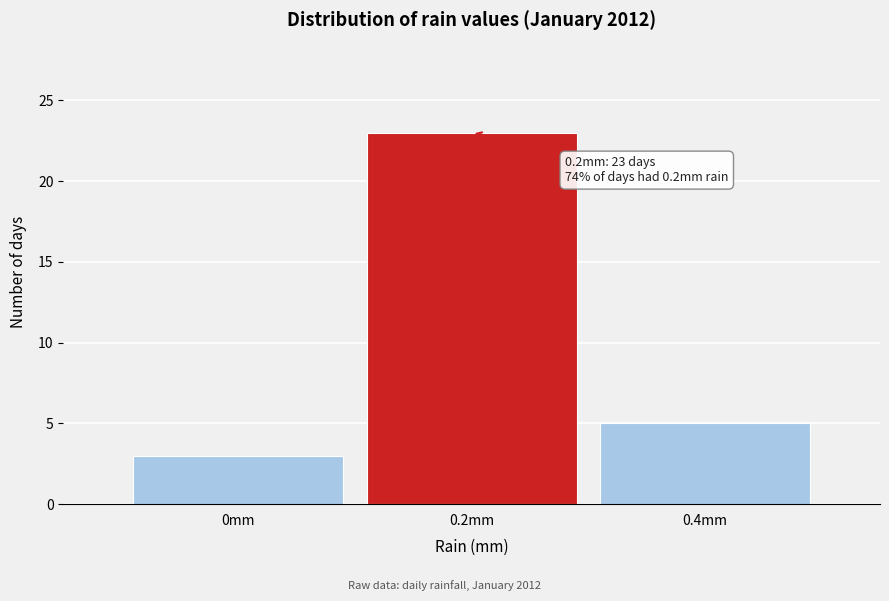

Which range on the x-axis has the tallest bar?

0.1 to 0.3